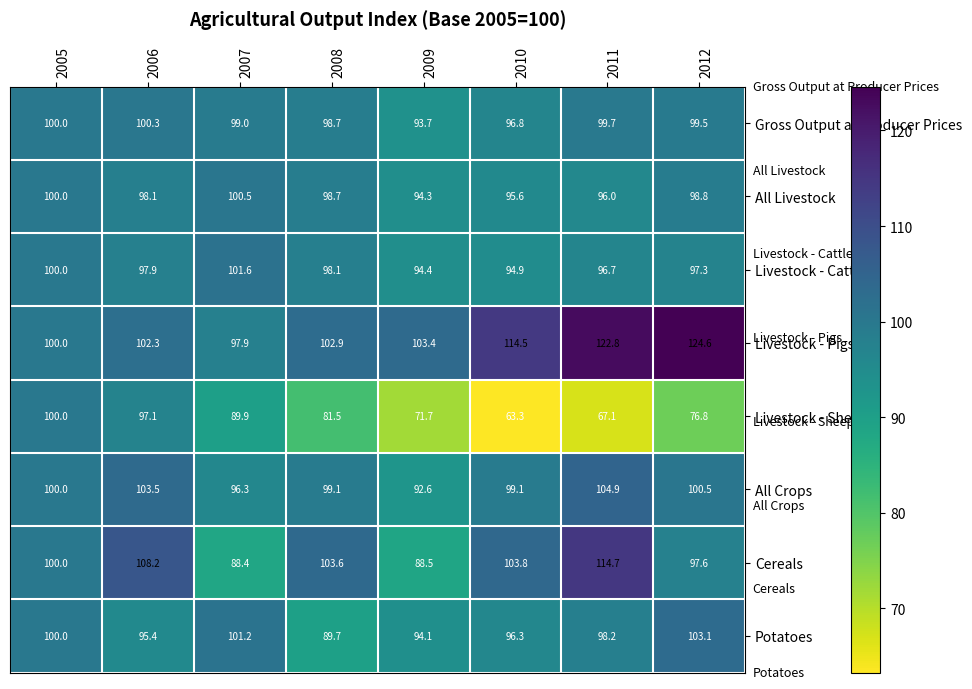

Which series has the widest spread of values?

Livestock - Sheep